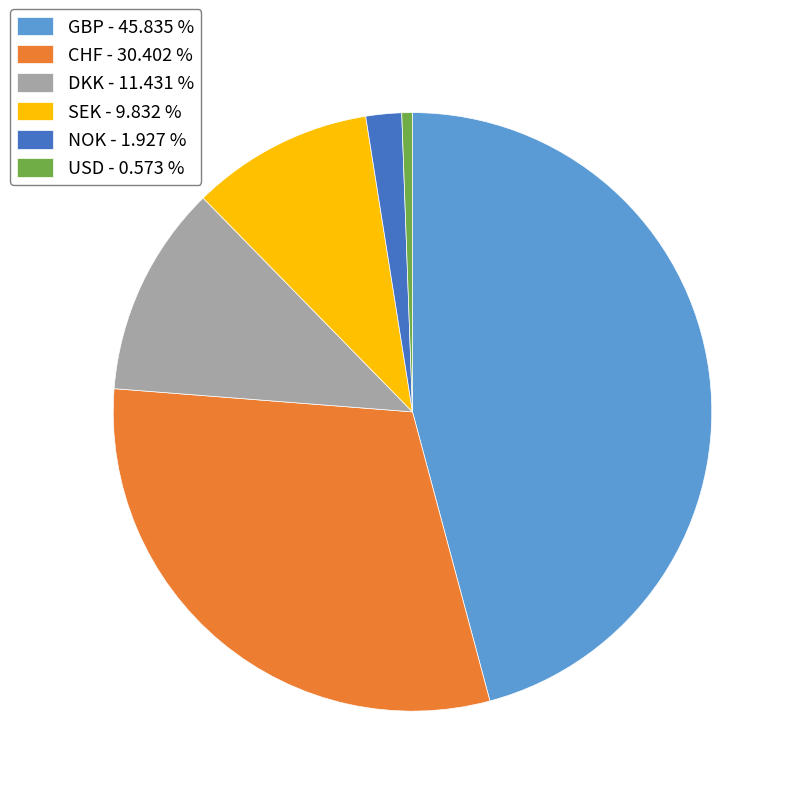

Rank the categories by value from highest to lowest.

GBP, CHF, DKK, SEK, NOK, USD